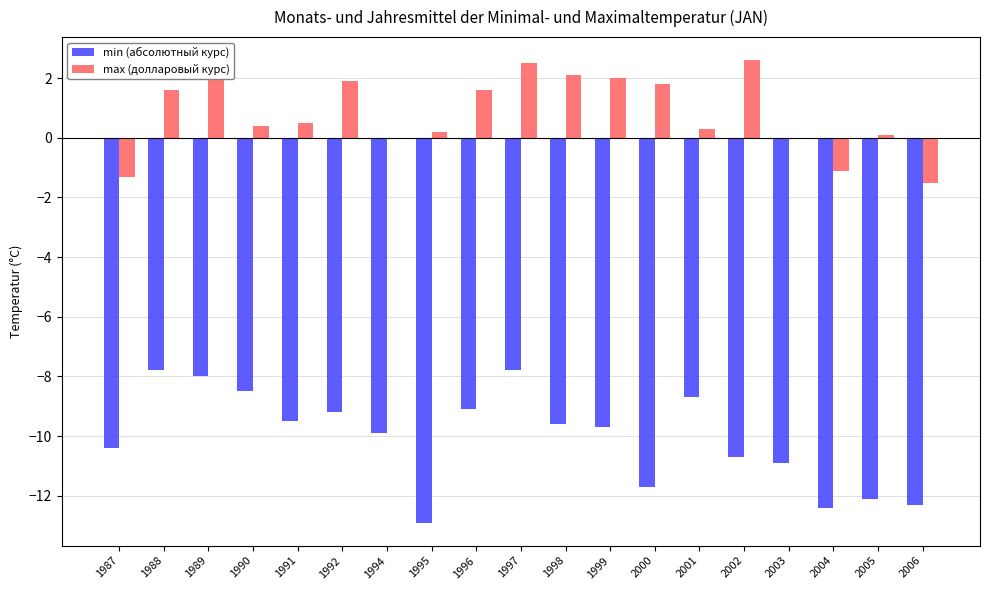

Reading left to right, extract all data points from this chart.

min (абсолютный курс): -10.4	-7.8	-8.0	-8.5	-9.5	-9.2	-9.9	-12.9	-9.1	-7.8	-9.6	-9.7	-11.7	-8.7	-10.7	-10.9	-12.4	-12.1	-12.3
max (долларовый курс): -1.3	1.6	2.4	0.4	0.5	1.9	0.0	0.2	1.6	2.5	2.1	2.0	1.8	0.3	2.6	0.0	-1.1	0.1	-1.5